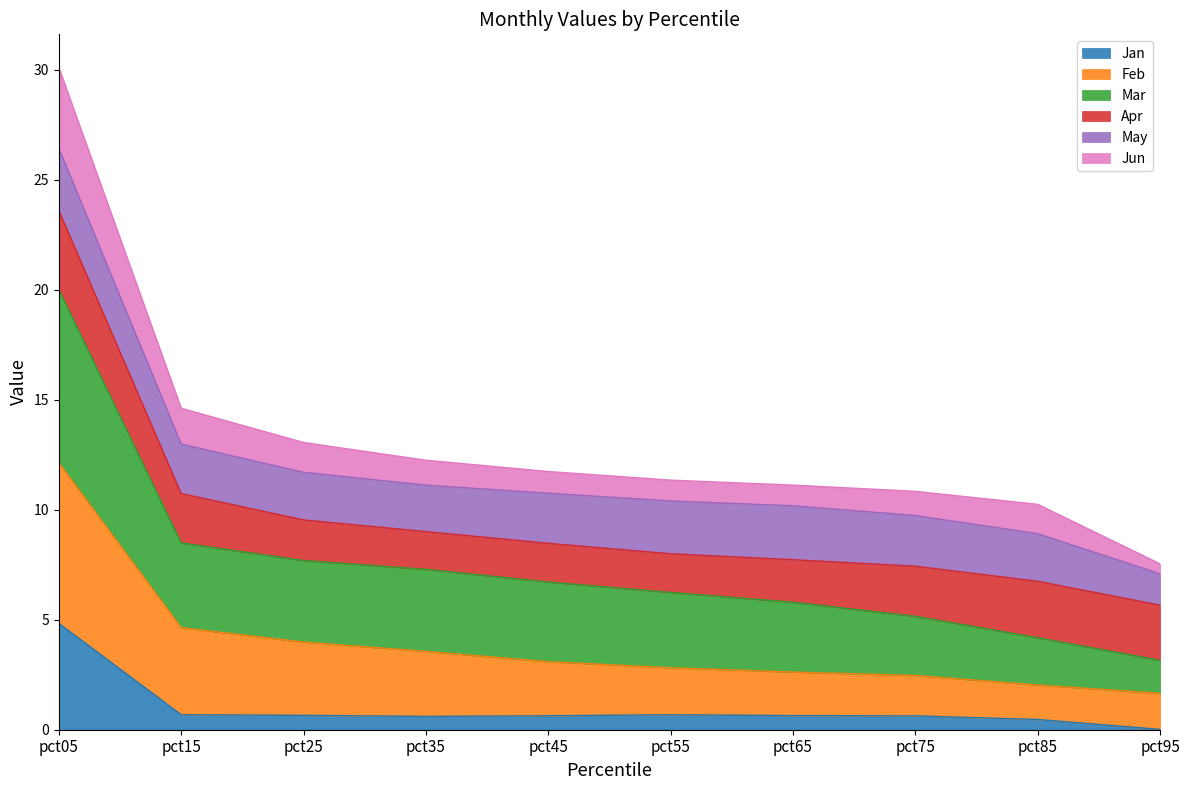

True or false: Jun has a value of 4.8 at pct15.

False